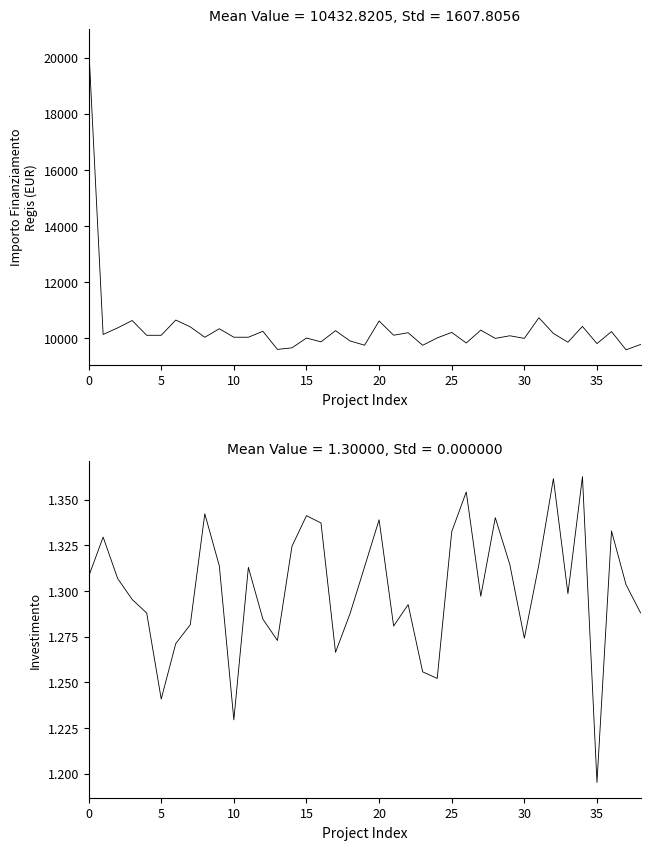

In INVESTIMENTO, how many points are higher than both neighbors (excluding endpoints)?

11